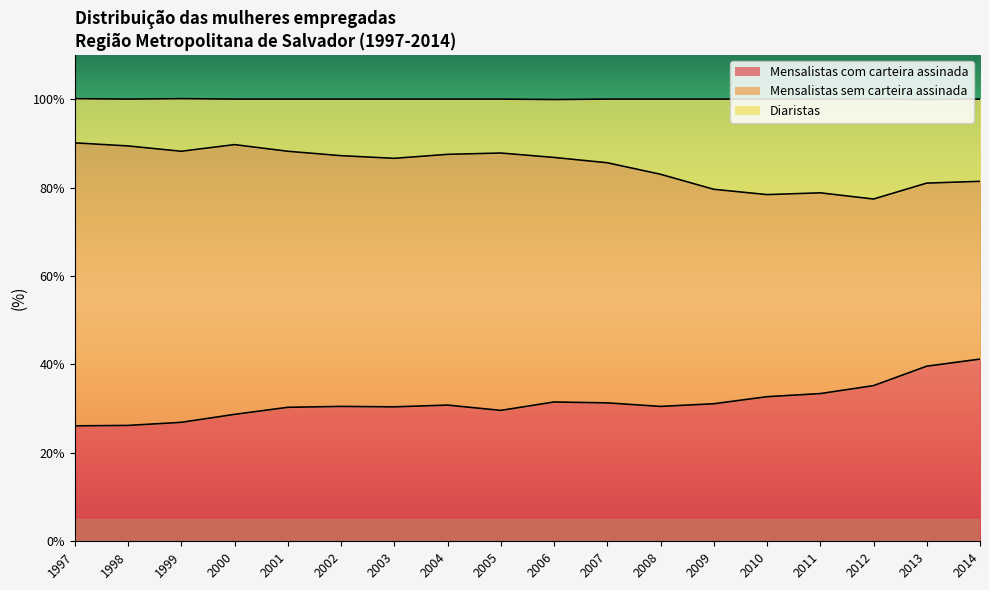

In Diaristas, how many points are higher than both neighbors (excluding endpoints)?

3